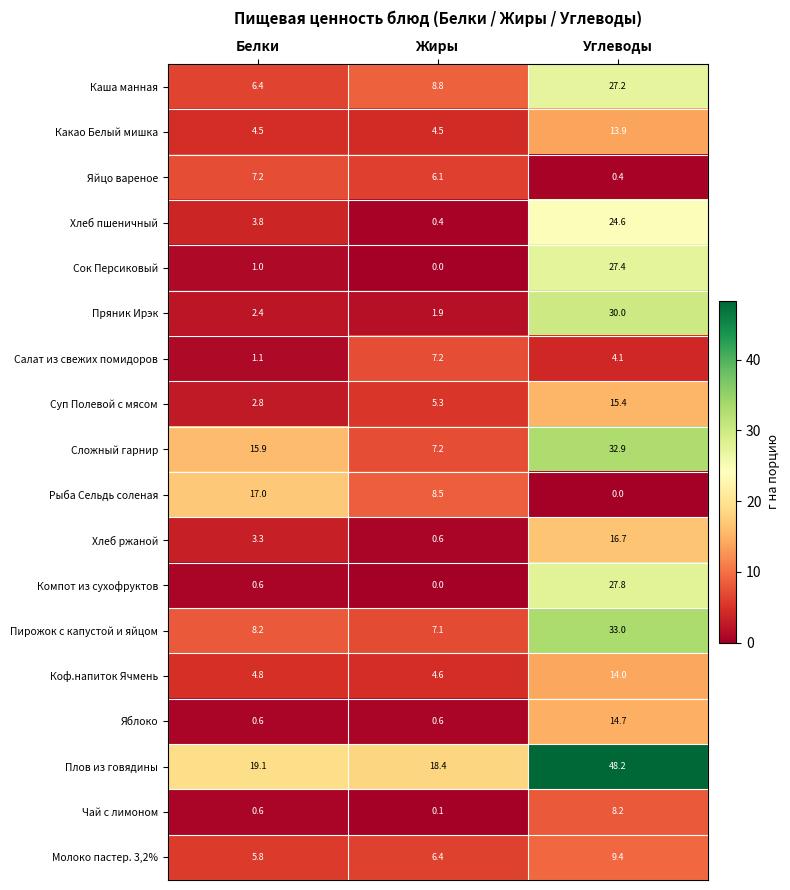

Between Белки and Жиры, which series saw the biggest shift?

Сложный гарнир